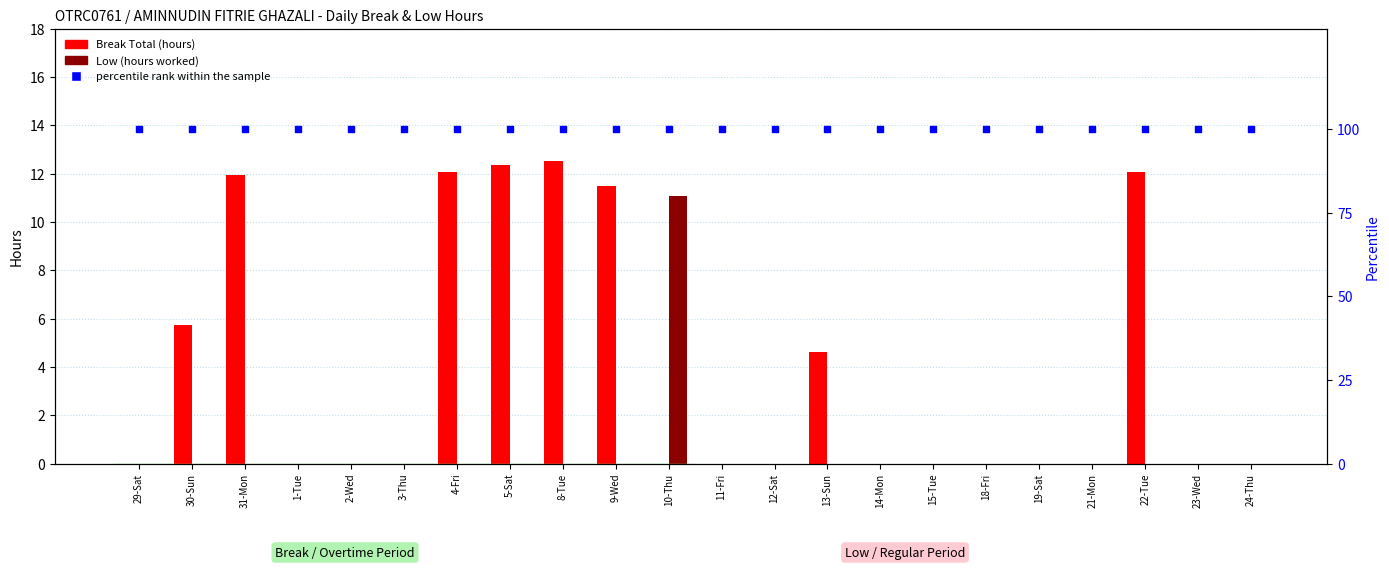

Which series reaches the minimum Y coordinate?

Break Total (hours)